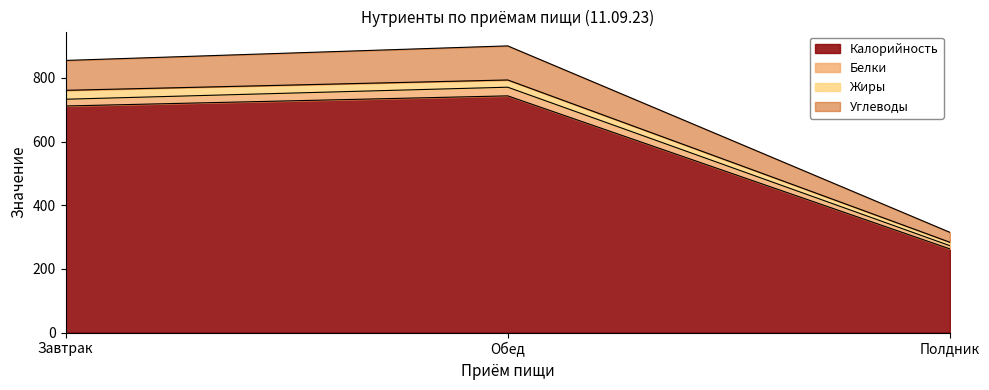

The Калорийность series shows 743.8 at Обед. True or false?

True